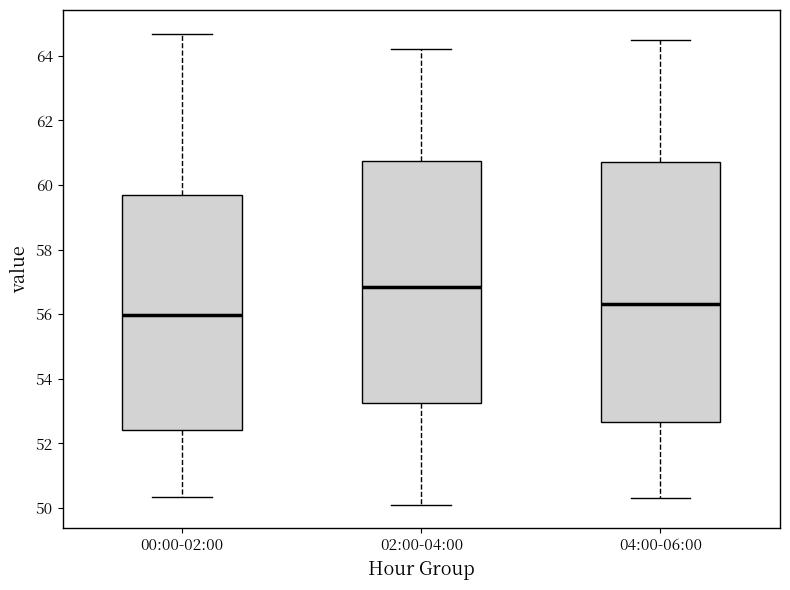

Reading left to right, transcribe this box plot: for each box, give where its median line is, the range the box spans, and where its two whiskers end, as read against the y-axis. The values are not printed on the chart, so give them approximately, as read against the axis.

00:00-02:00: median 56.0, box 52.4 to 59.6, whiskers 50.4 to 64.6
02:00-04:00: median 56.8, box 53.2 to 60.8, whiskers 50.2 to 64.2
04:00-06:00: median 56.4, box 52.6 to 60.8, whiskers 50.4 to 64.6